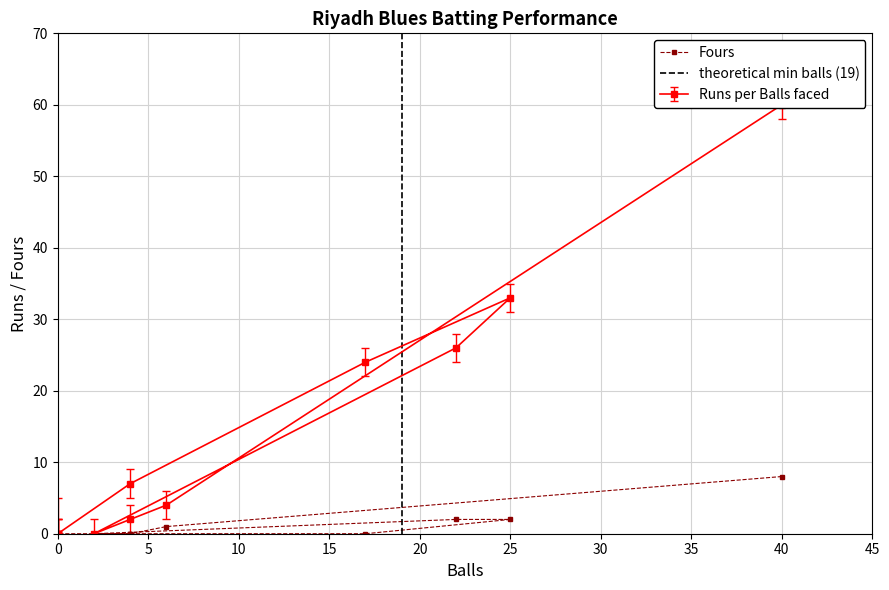

What is the difference between the maximum and second lowest values in the Runs series?

60